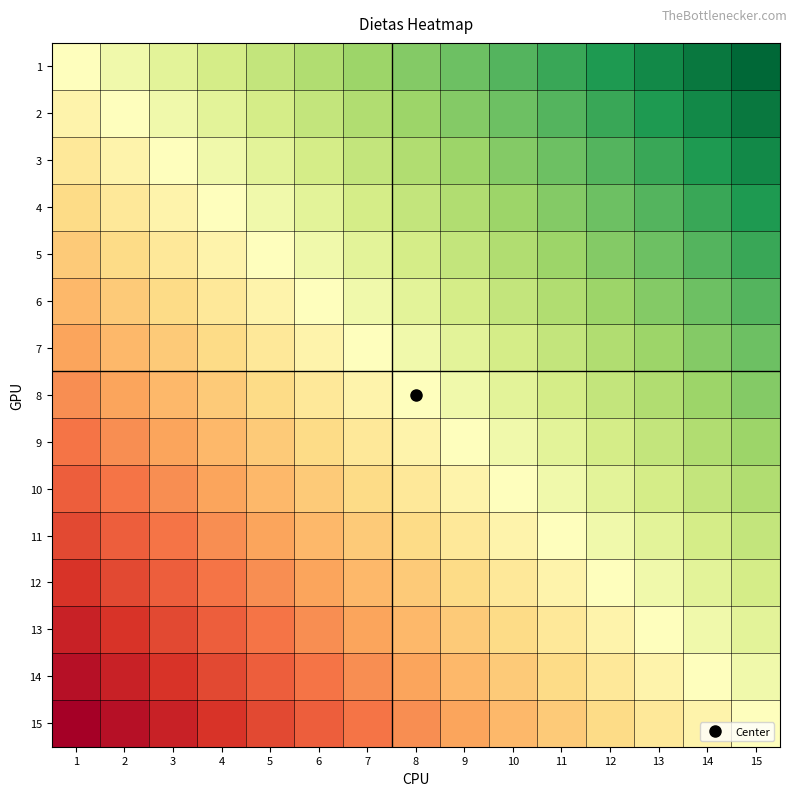

Which has a higher value, 6 or 13?

13